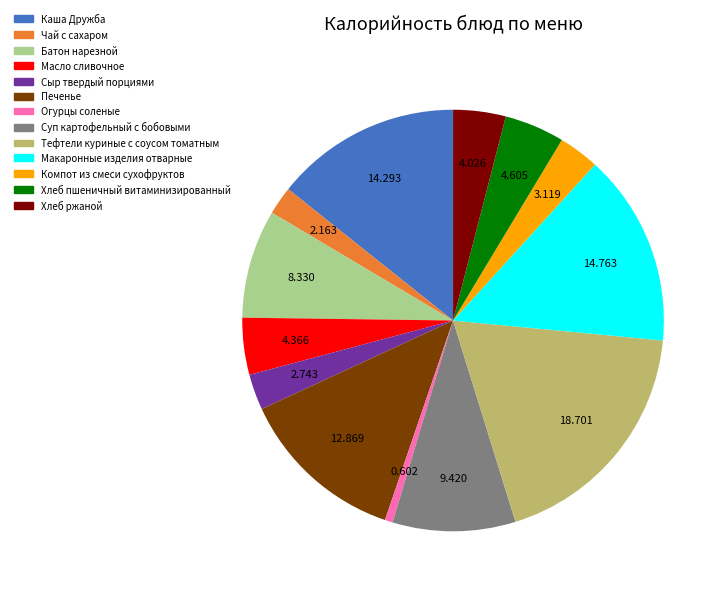

What is the smallest slice in the pie chart?

Огурцы соленые